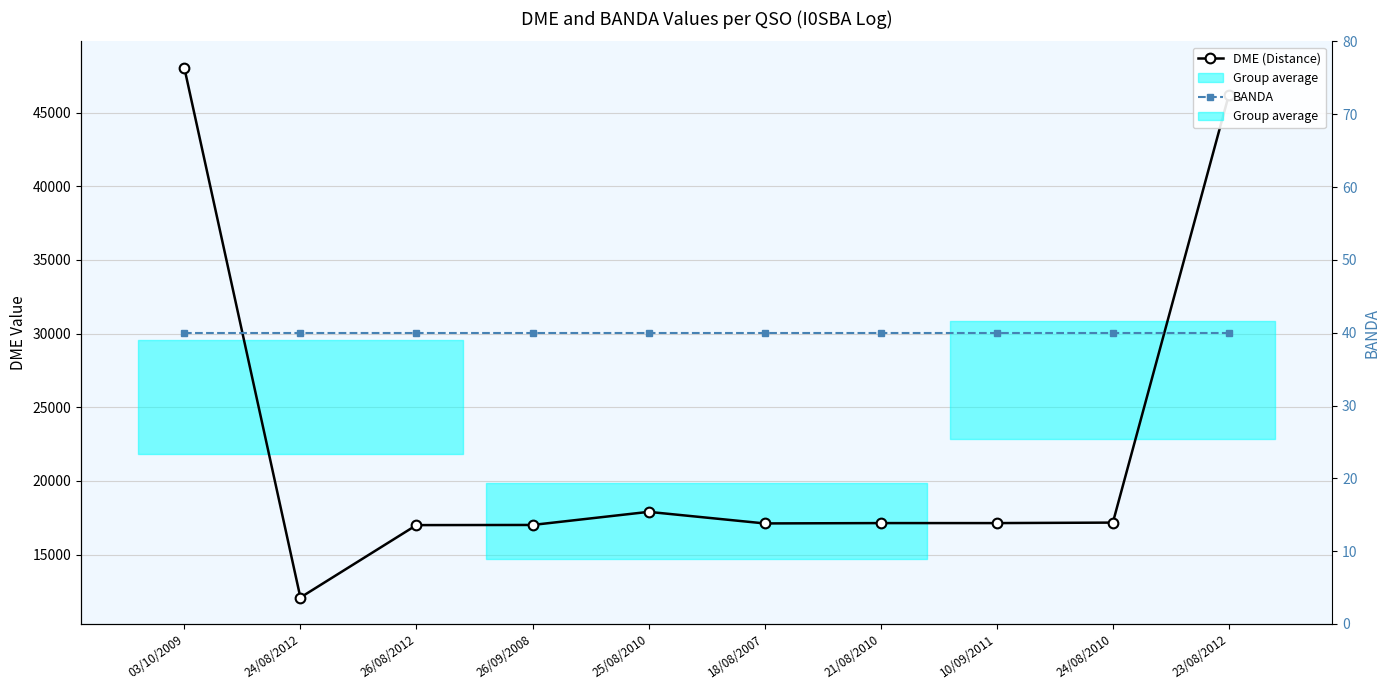

What is the average value of the DME (Distance) series?

22683